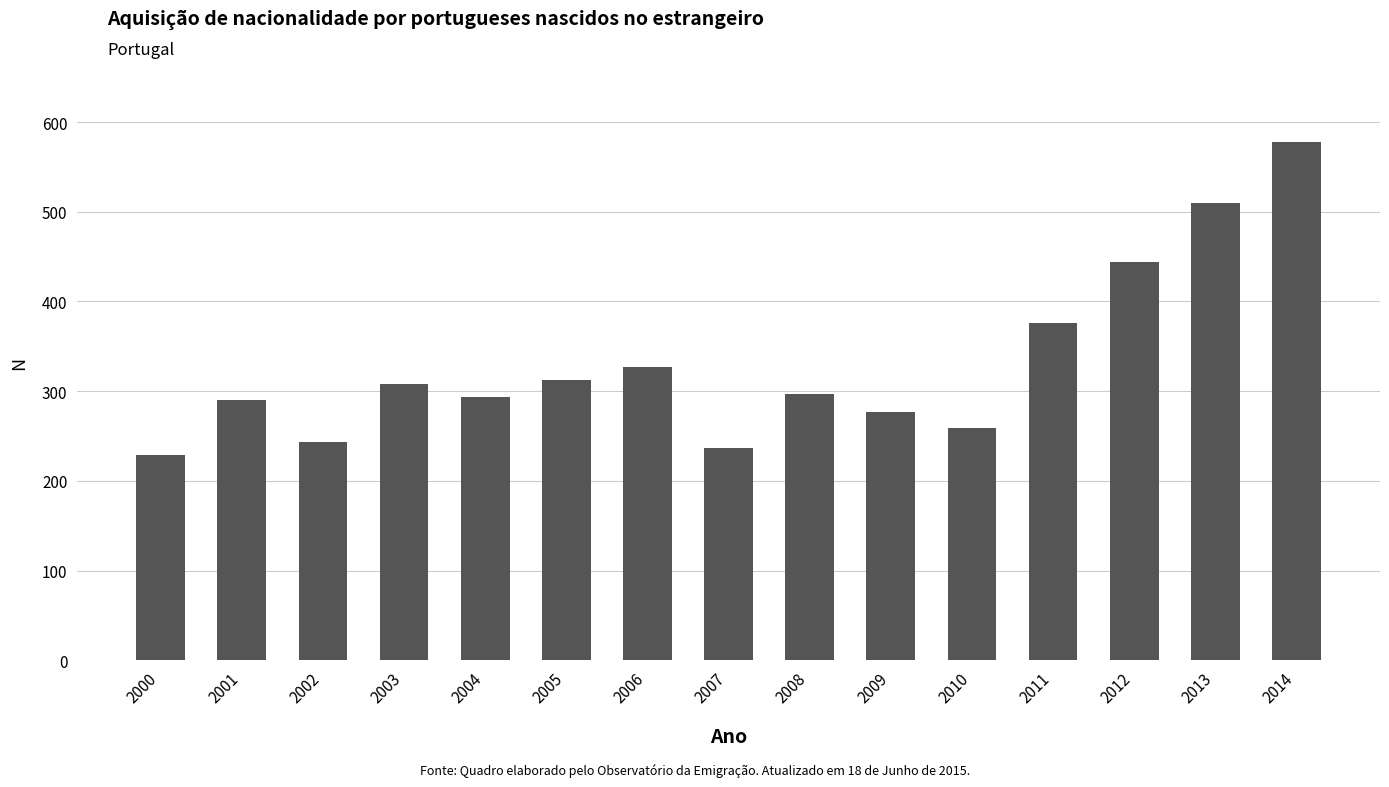

How many categories are shown in the chart?

15